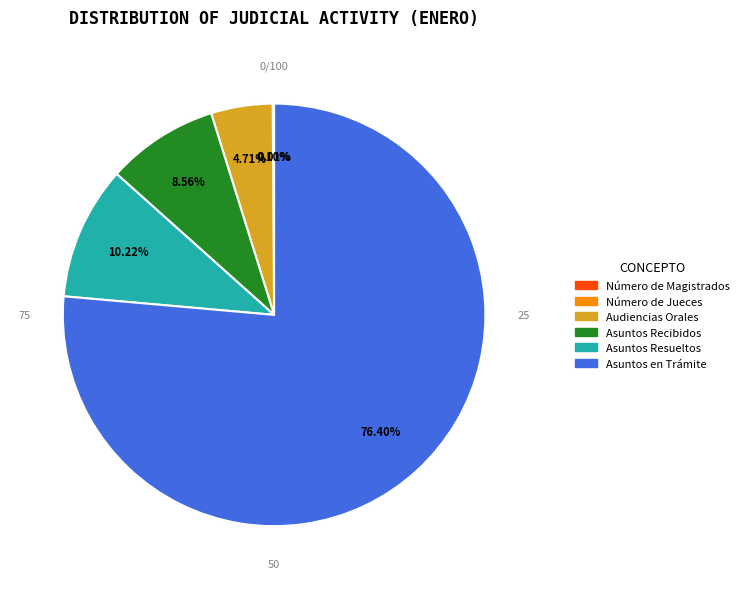

Is Asuntos en Trámite the majority of the pie?

Yes